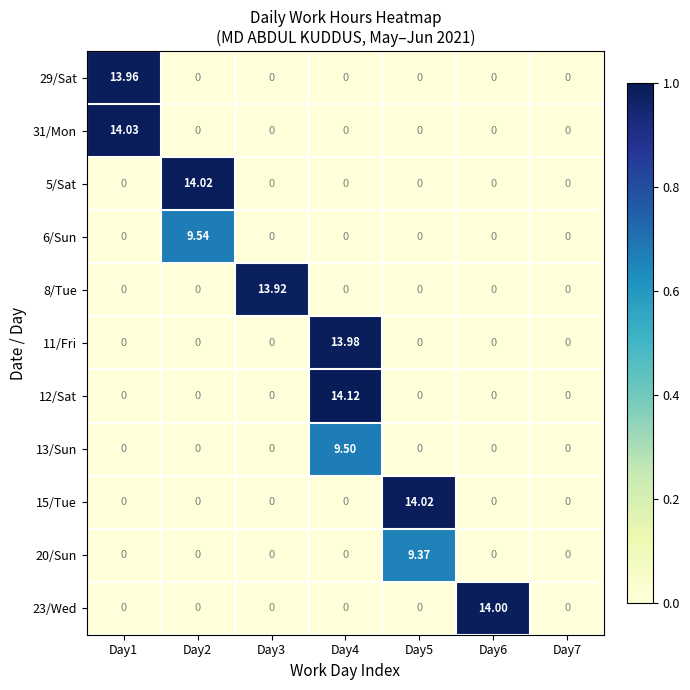

How many categories are shown in the chart?

7